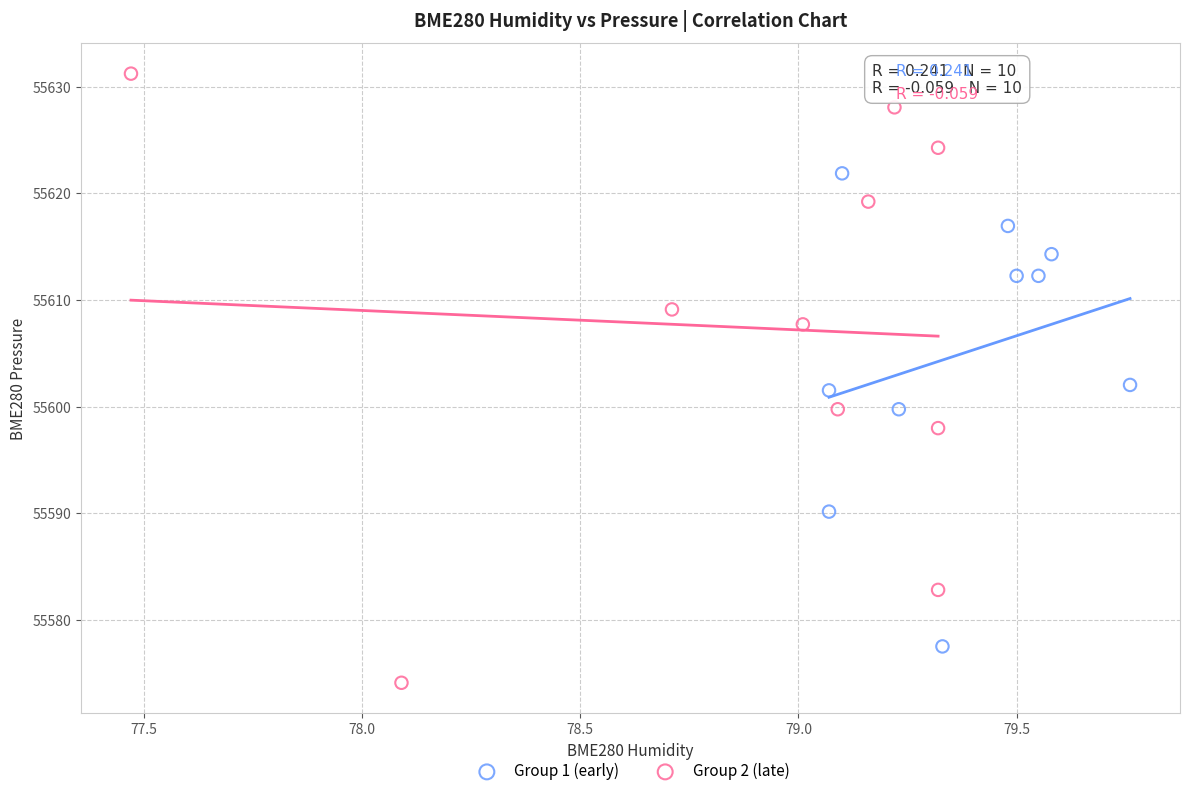

Which series reaches the maximum Y coordinate?

Group 2 (late)